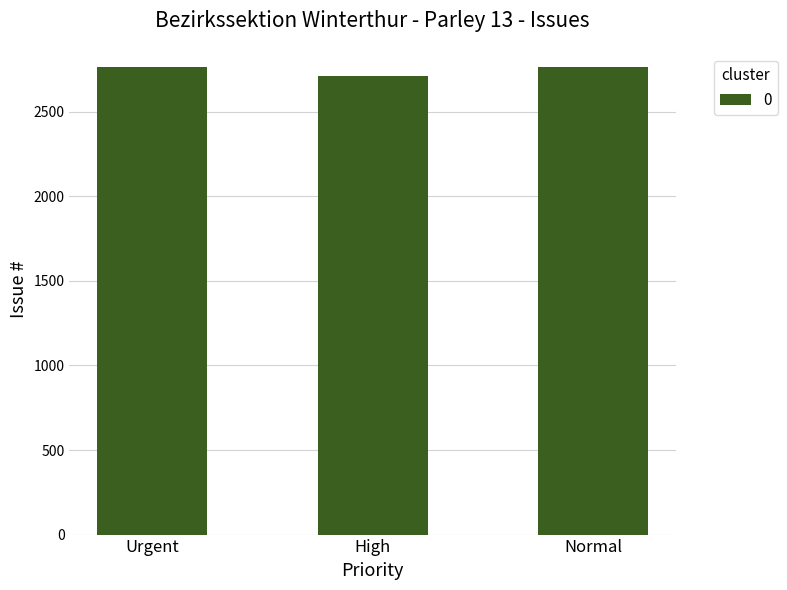

How many series are shown in this chart?

1